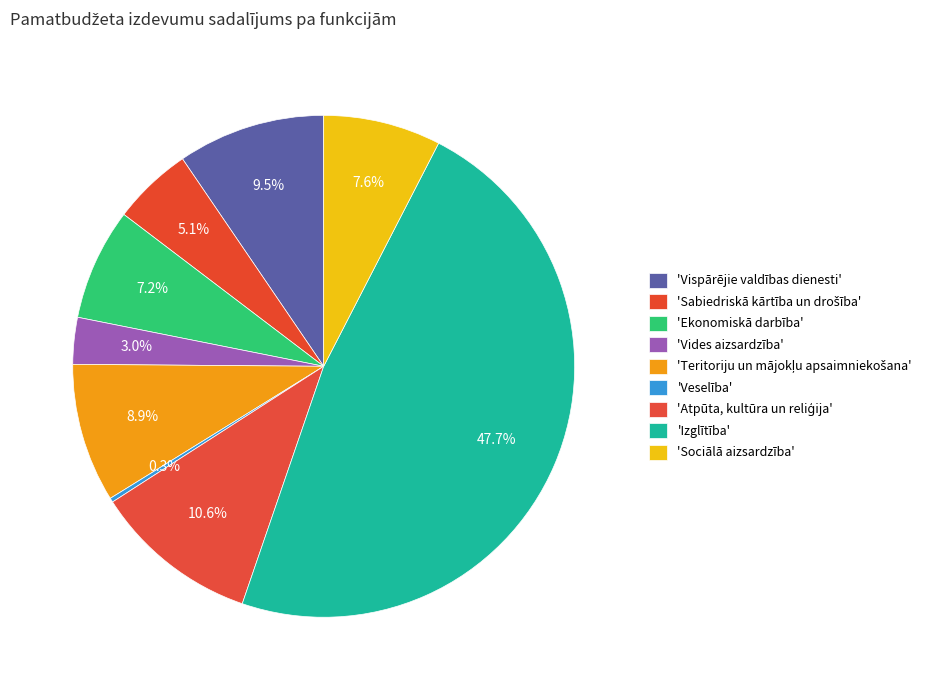

How many slices are in this pie chart?

9